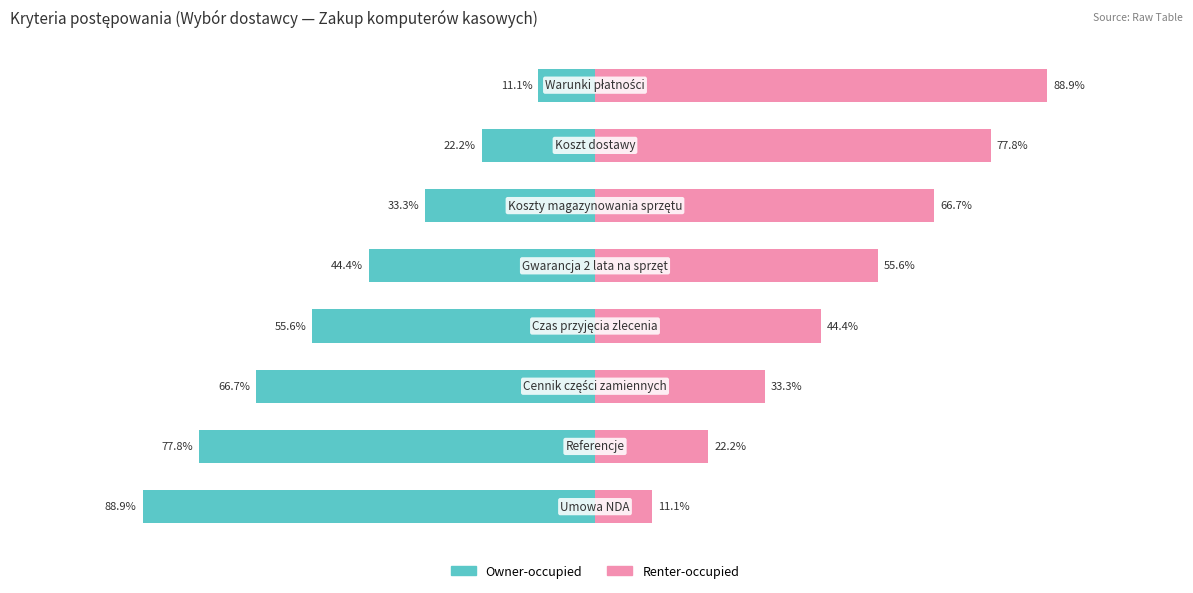

How many bars are there in each group?

2